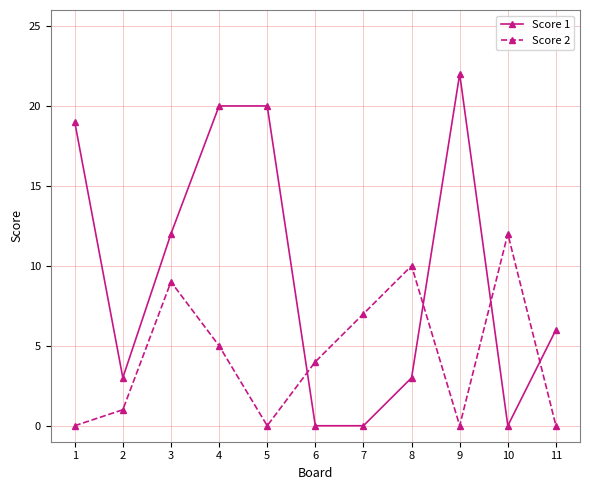

Which series has the largest total across all categories?

Score 1